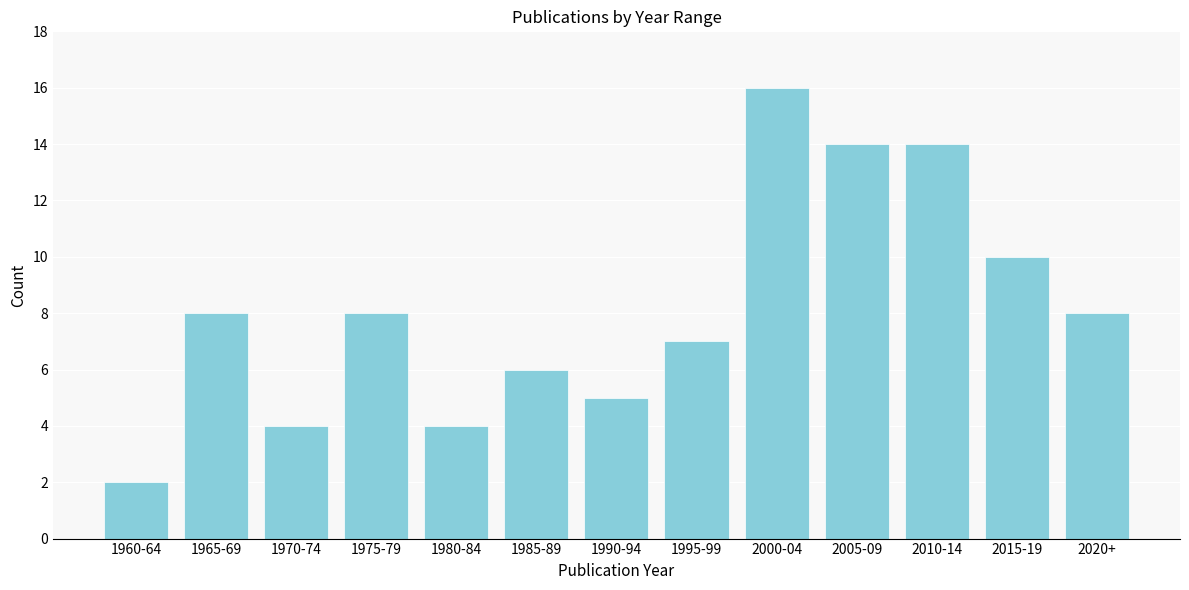

Reading left to right, extract all data points from this chart.

2	8	4	8	4	6	5	7	16	14	14	10	8